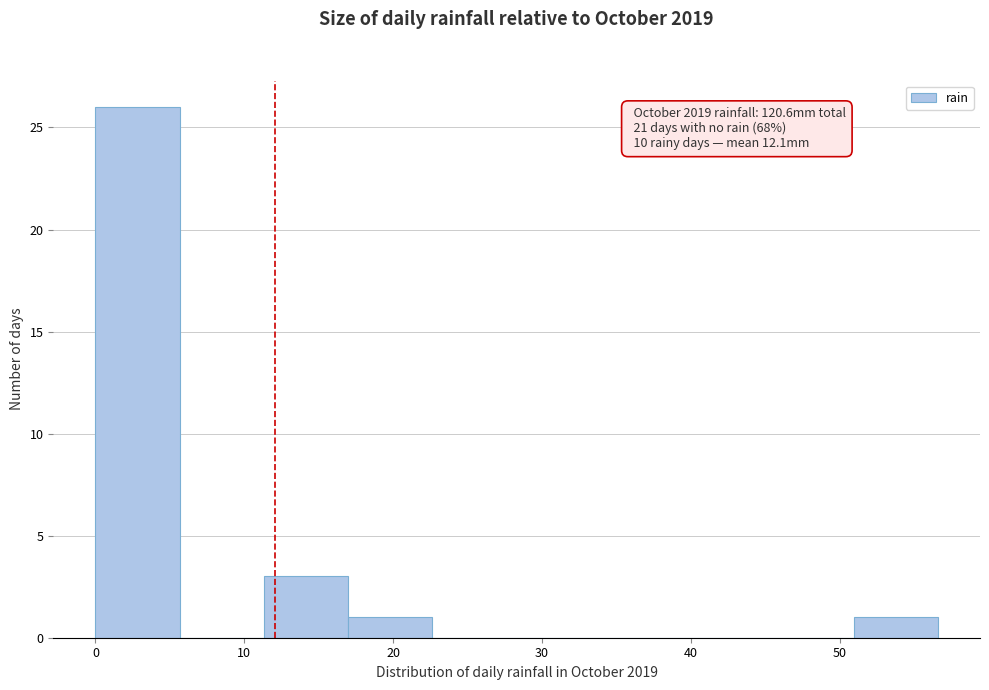

Which range on the x-axis has the tallest bar?

0 to 6